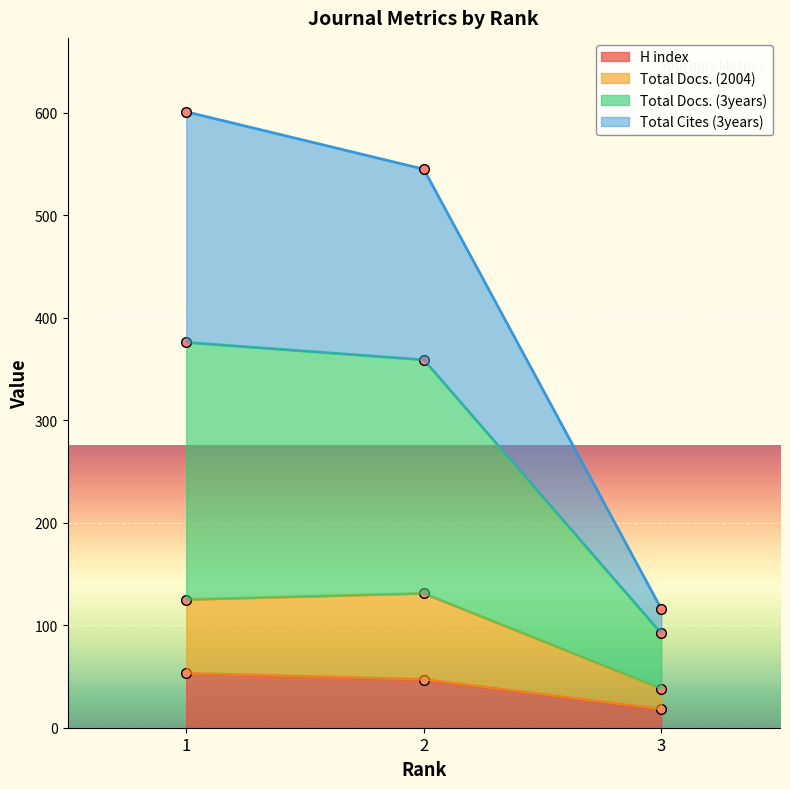

What is the difference between the maximum and minimum values in the Total Docs. (2004) series?

93